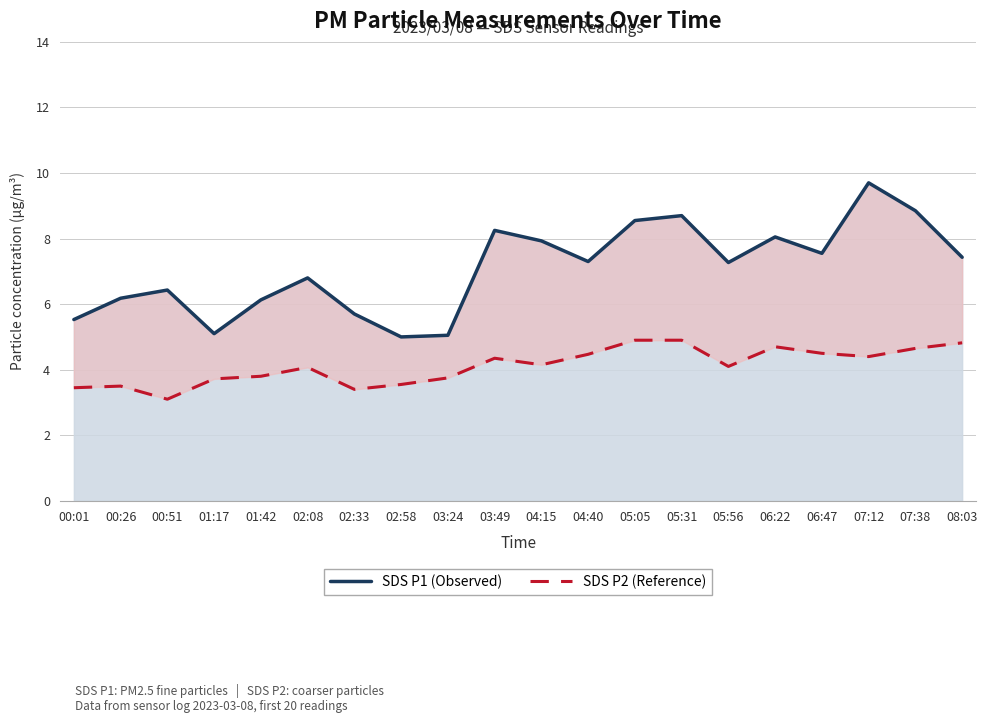

List the series in order of their peak value, lowest first.

SDS P2 (Reference), SDS P1 (Observed)